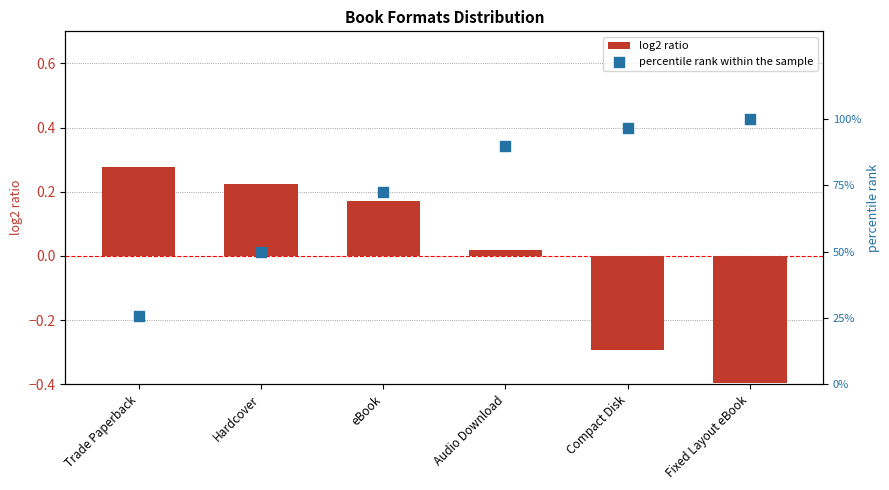

Which series has the largest Y range (max minus min)?

percentile rank within the sample